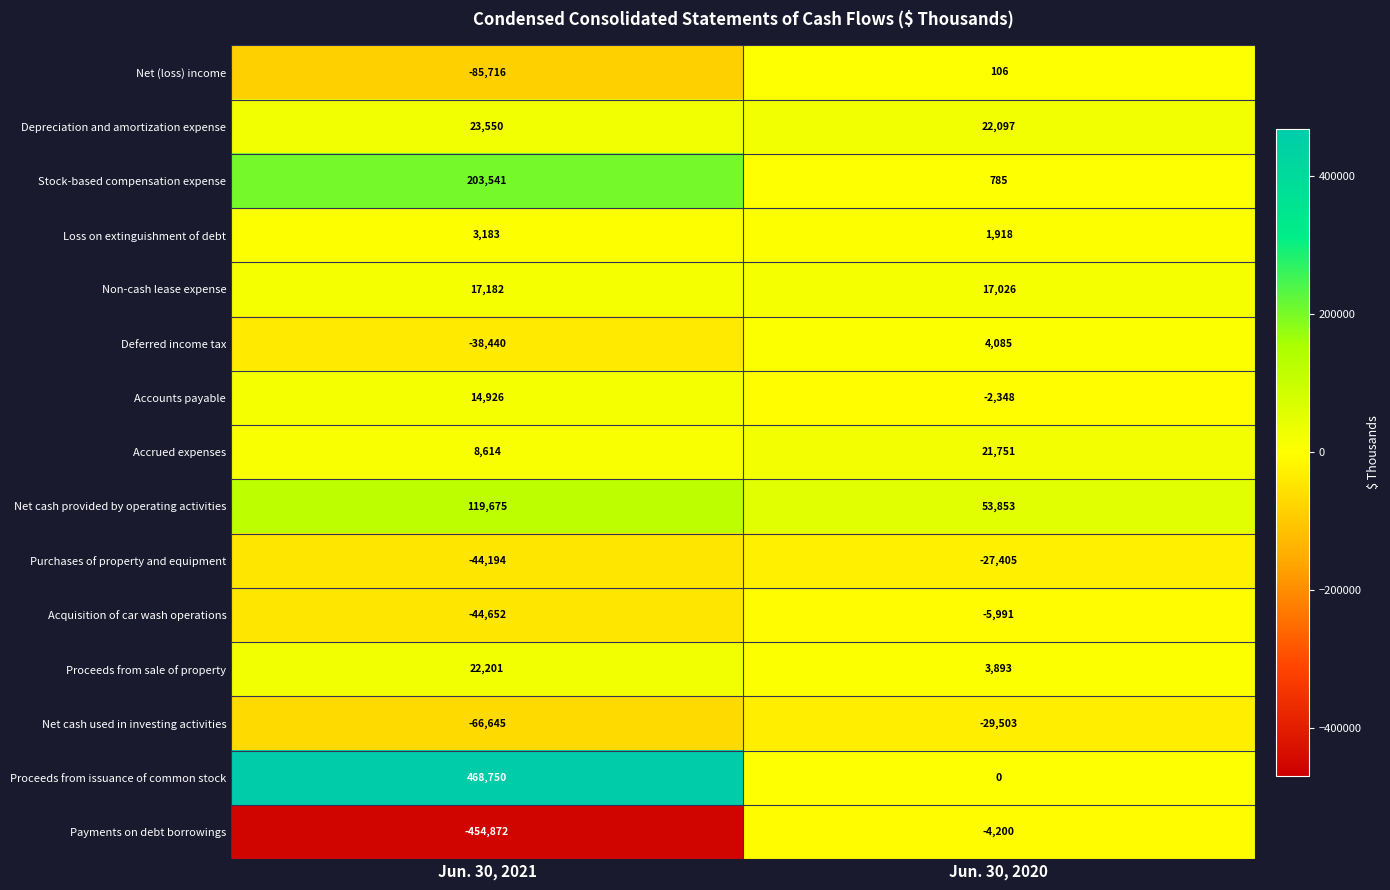

Which series has the largest total across all categories?

Proceeds from issuance of common stock